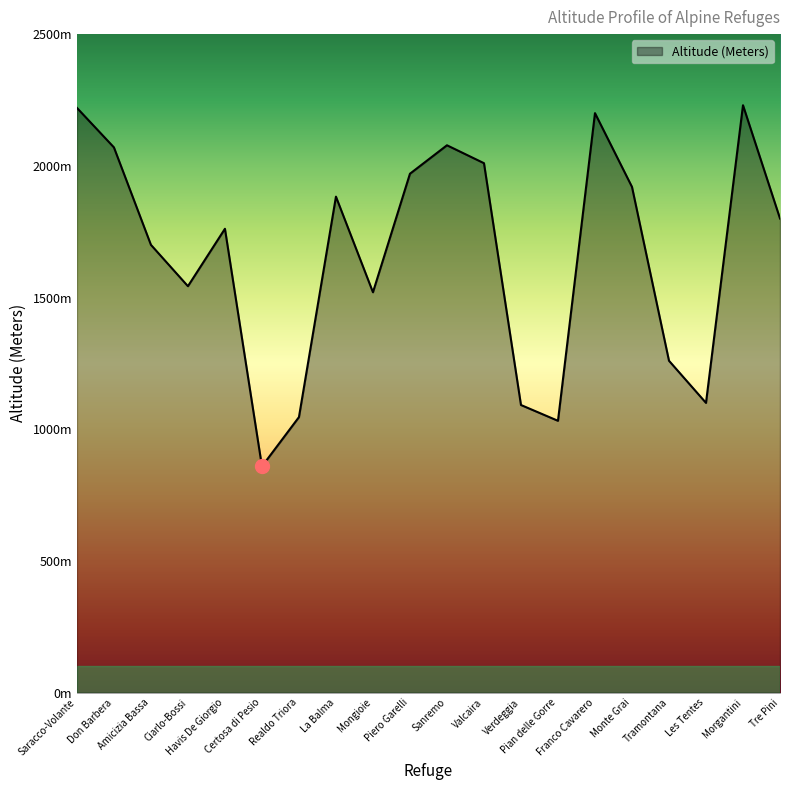

The value at Verdeggia is 1092. True or false?

True